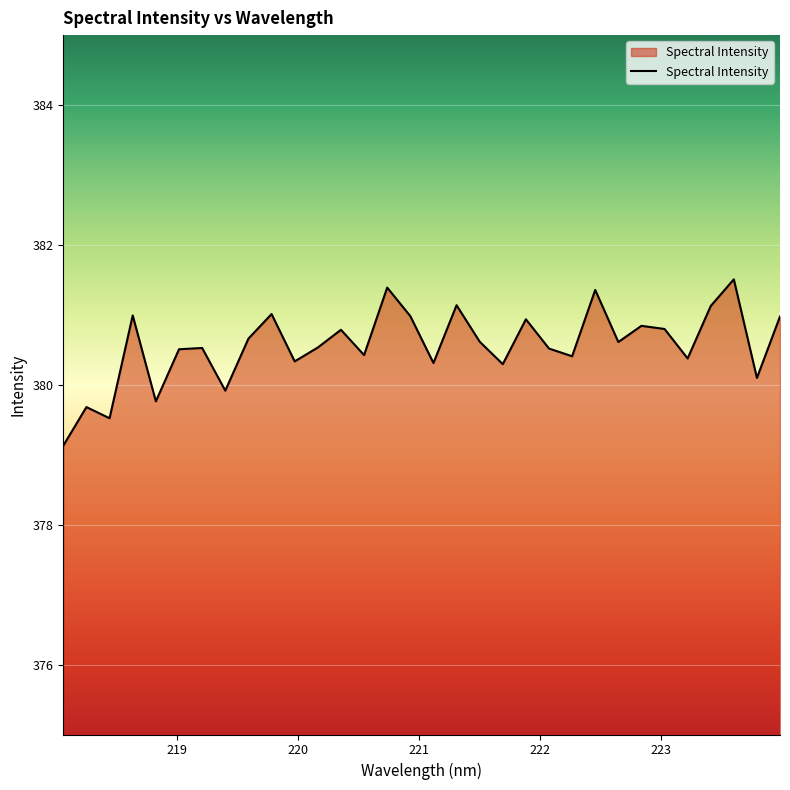

How many lines are shown in the chart?

1